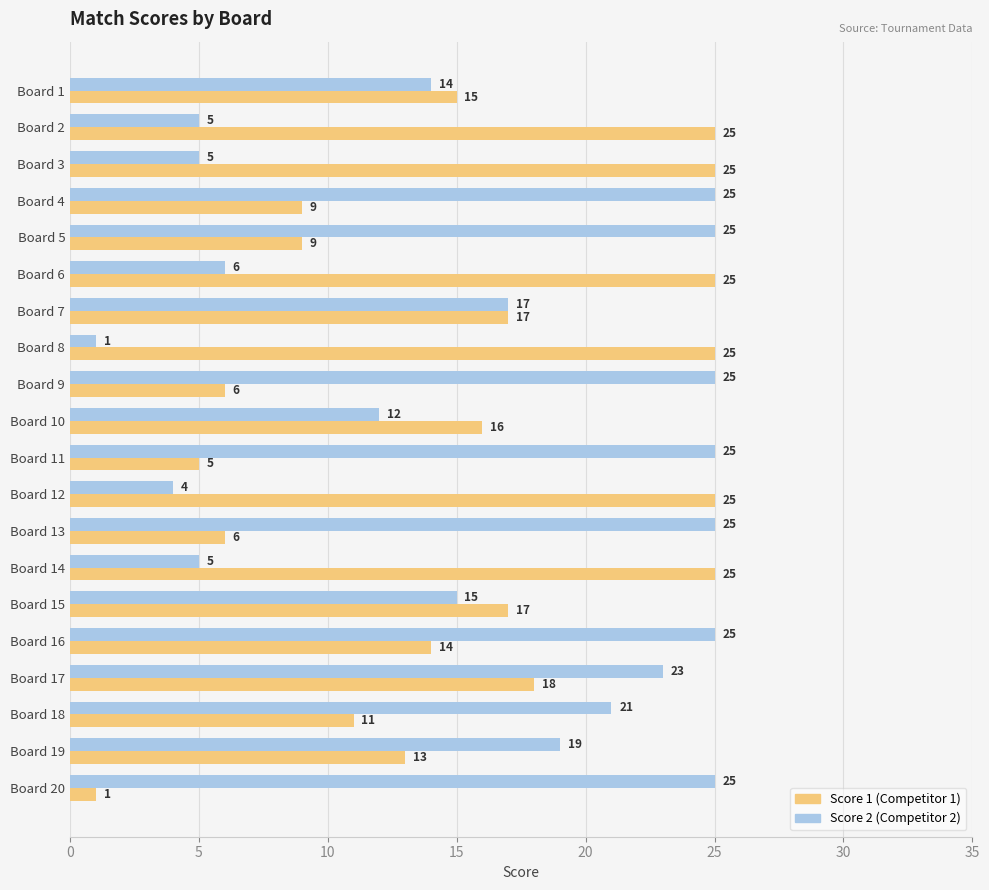

What is the maximum value shown in the chart?

25